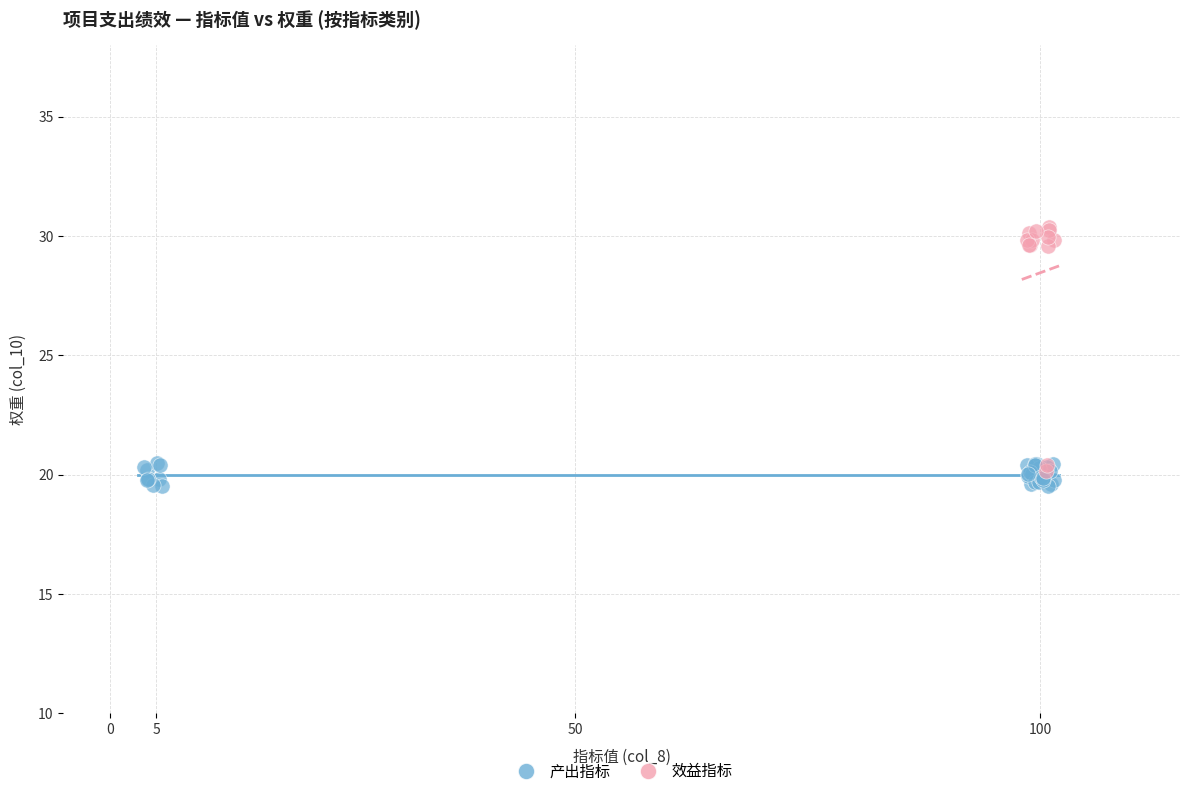

Which series has the widest spread of Y values?

效益指标